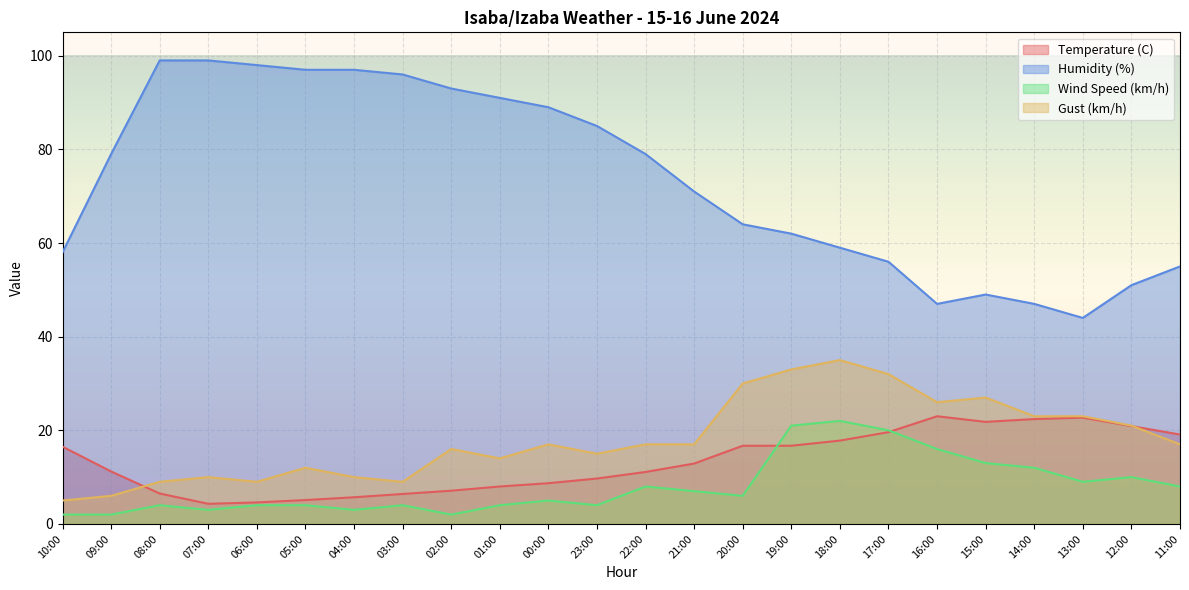

List the series in order of their peak value, highest first.

Humidity (%), Gust (km/h), Temperature (C), Wind Speed (km/h)